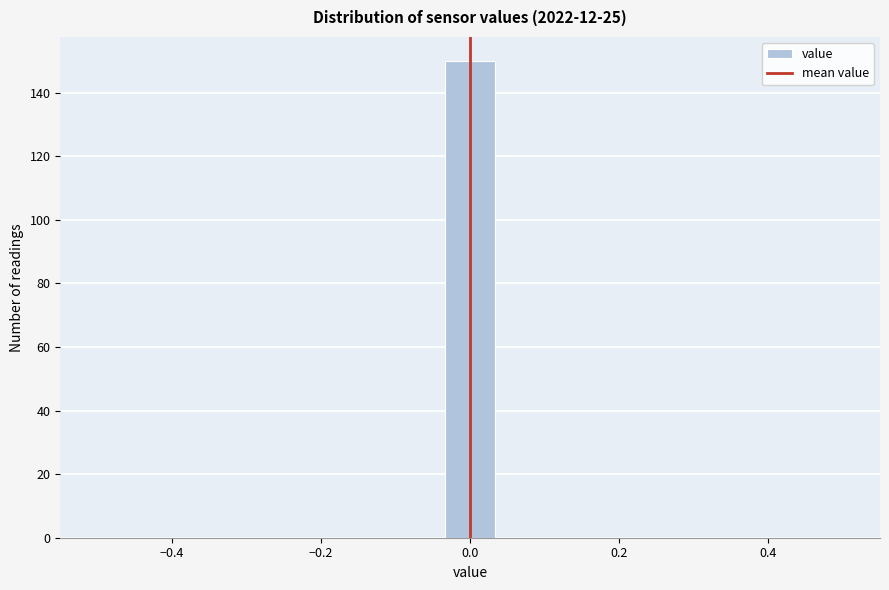

Around what value on the x-axis is the tallest bar? Give the approximate position of its centre, as read against the axis.

0.00